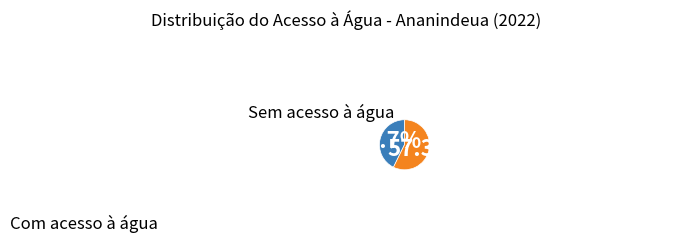

Is there any slice that represents more than half of the pie?

Yes